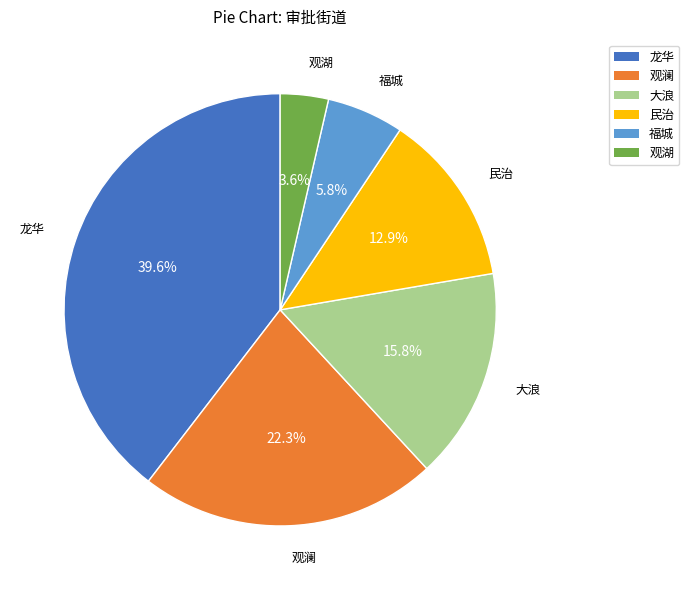

Rank the categories by value from lowest to highest.

观湖, 福城, 民治, 大浪, 观澜, 龙华